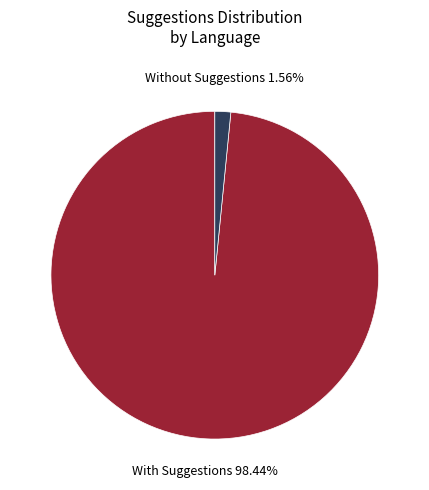

Is there a majority slice in this chart?

Yes